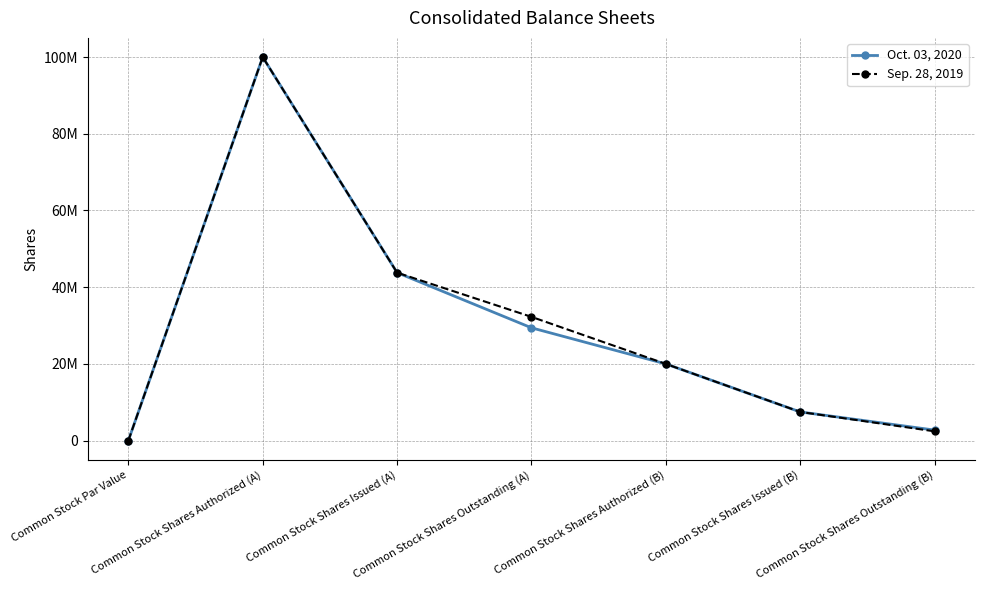

List the labels in order of Sep. 28, 2019 value, smallest first.

Common Stock Par Value, Common Stock Shares Outstanding (B), Common Stock Shares Issued (B), Common Stock Shares Authorized (B), Common Stock Shares Outstanding (A), Common Stock Shares Issued (A), Common Stock Shares Authorized (A)